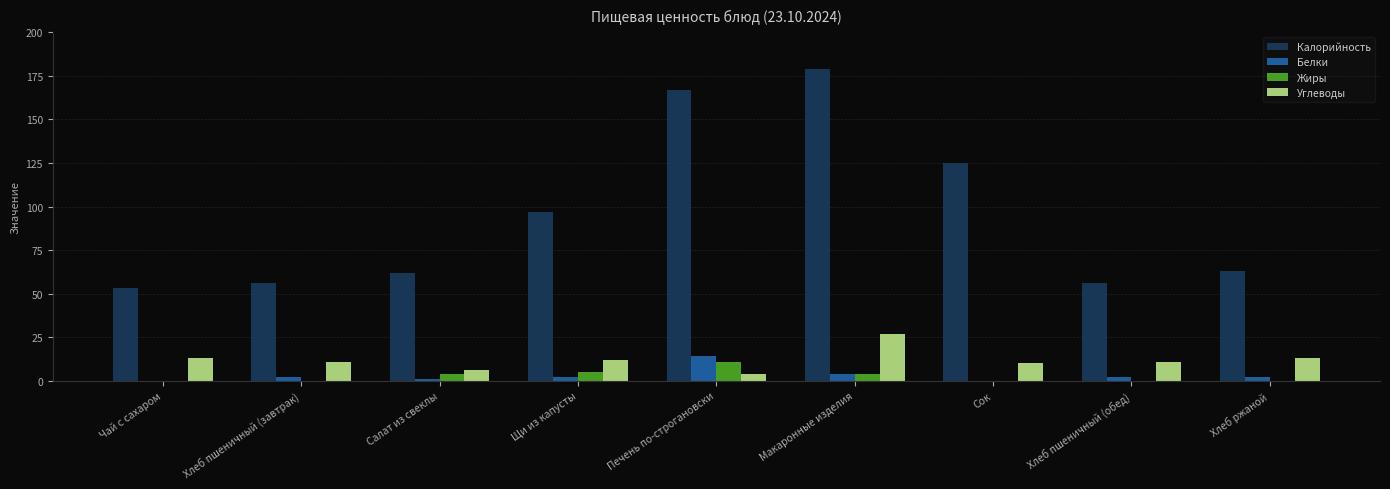

At which category is the sum across all series the highest?

Макаронные изделия